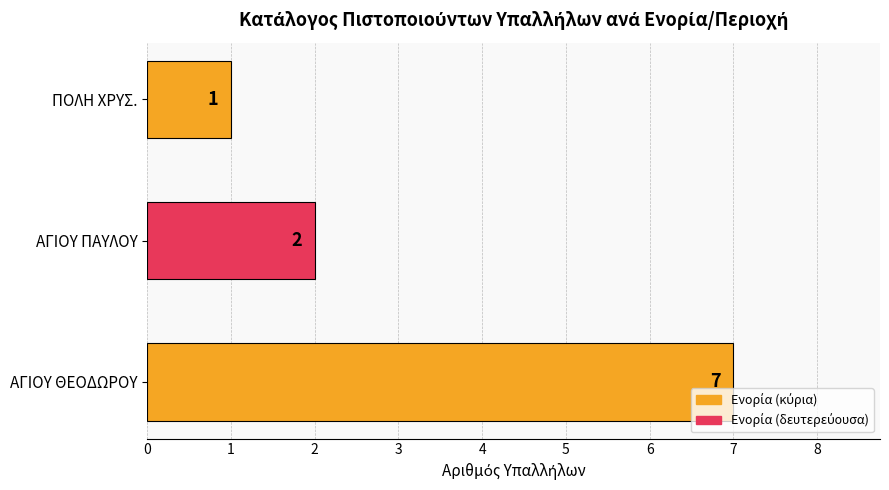

List the labels in order of value, smallest first.

ΠΟΛΗ ΧΡΥΣ., ΑΓΙΟΥ ΠΑΥΛΟΥ, ΑΓΙΟΥ ΘΕΟΔΩΡΟΥ